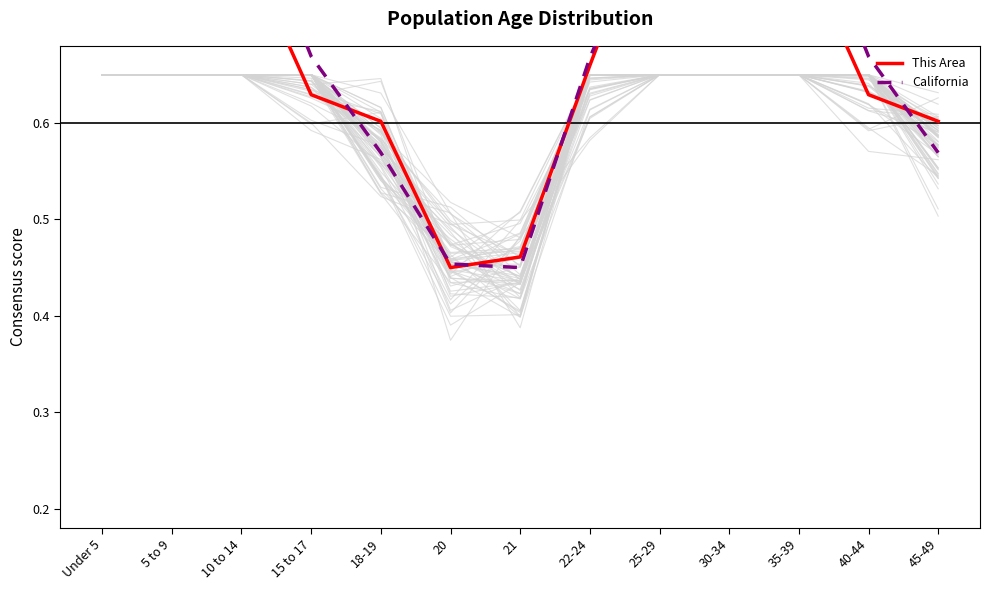

What are all the series names shown in the legend?

This Area, California